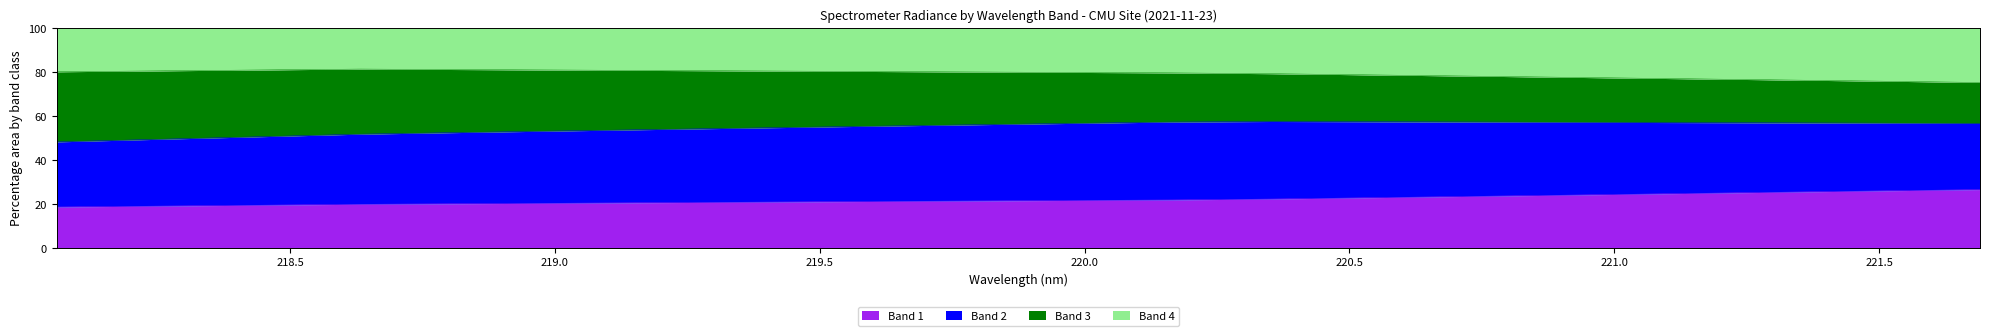

What is the maximum value for Band 1?

26.6